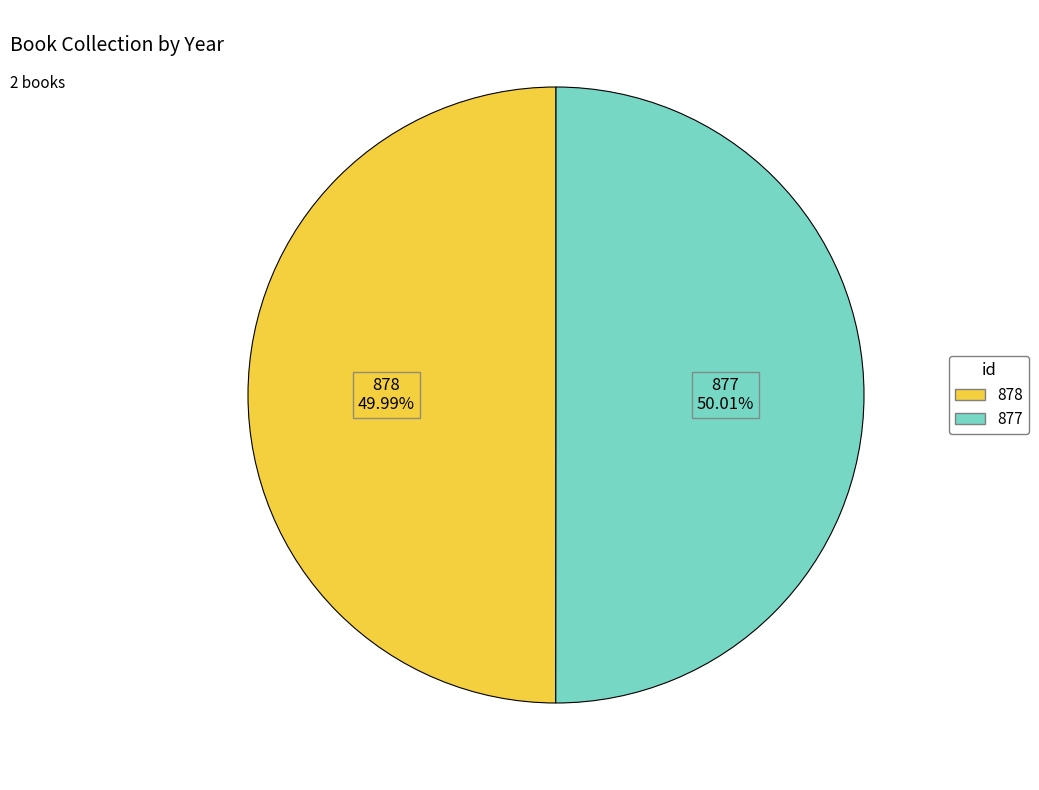

What is the ratio of the value at 878 to the value at 877?

1.0